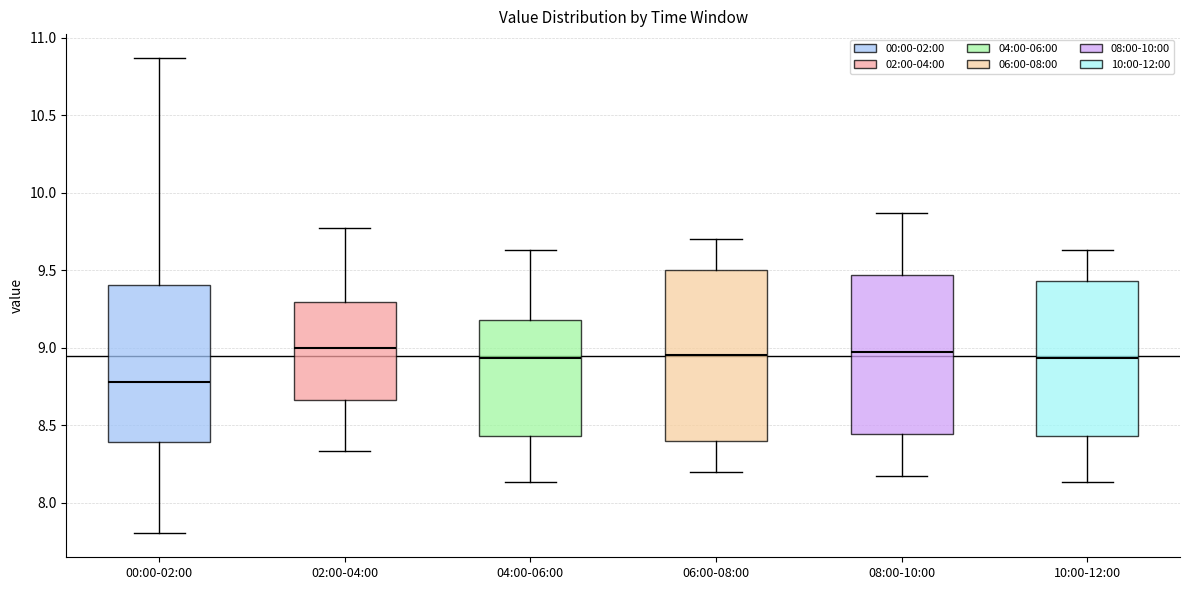

Comparing the boxes themselves (not the whiskers), which one is the tallest?

06:00-08:00